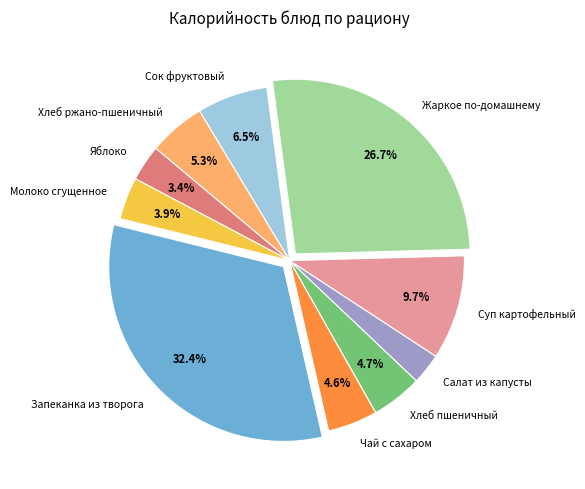

To the nearest percent, what is the difference between the Хлеб пшеничный and Салат из капусты slice percentages?

2%